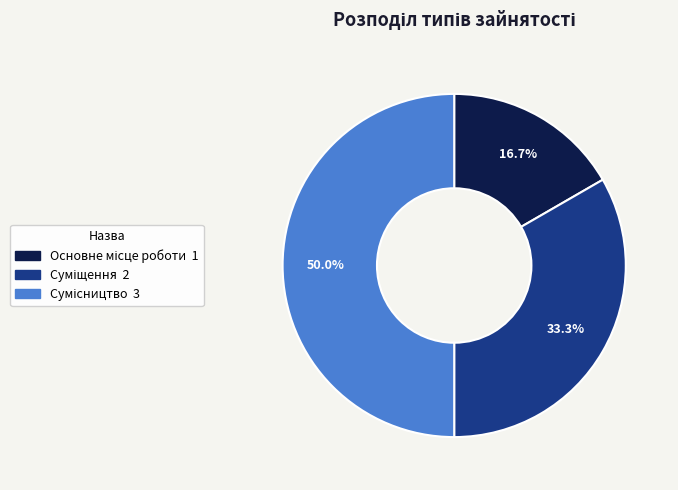

Which slice is the largest?

Сумісництво